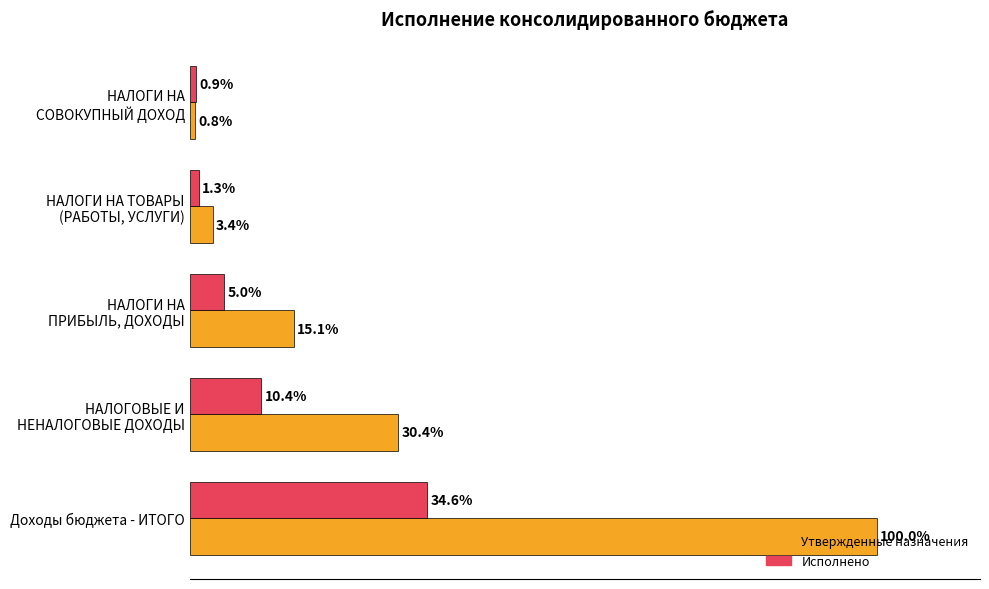

Which series has the widest spread of values?

Утвержденные назначения